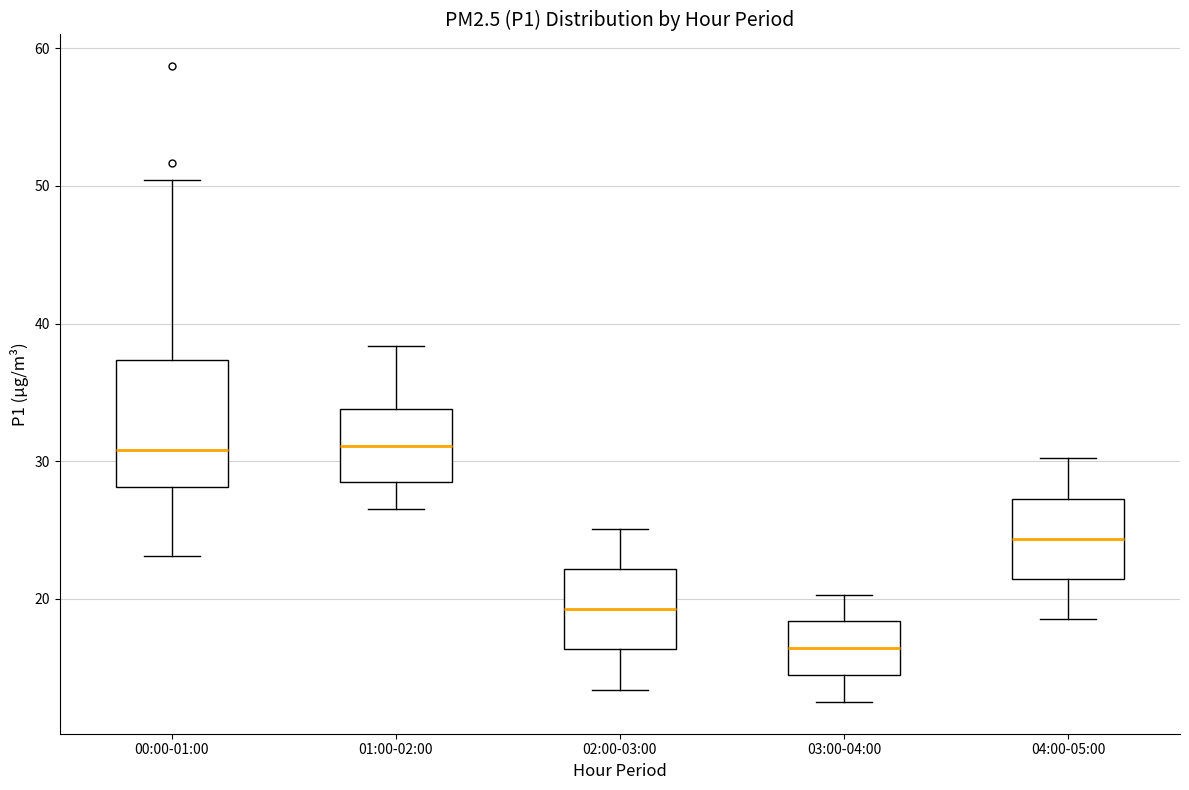

Comparing the boxes themselves (not the whiskers), which one is the tallest?

00:00-01:00